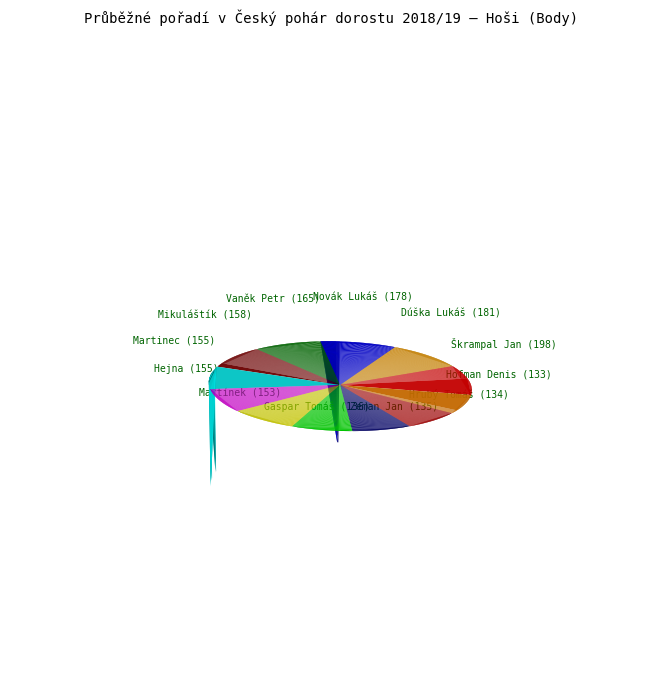

Count the number of slices in the pie.

12